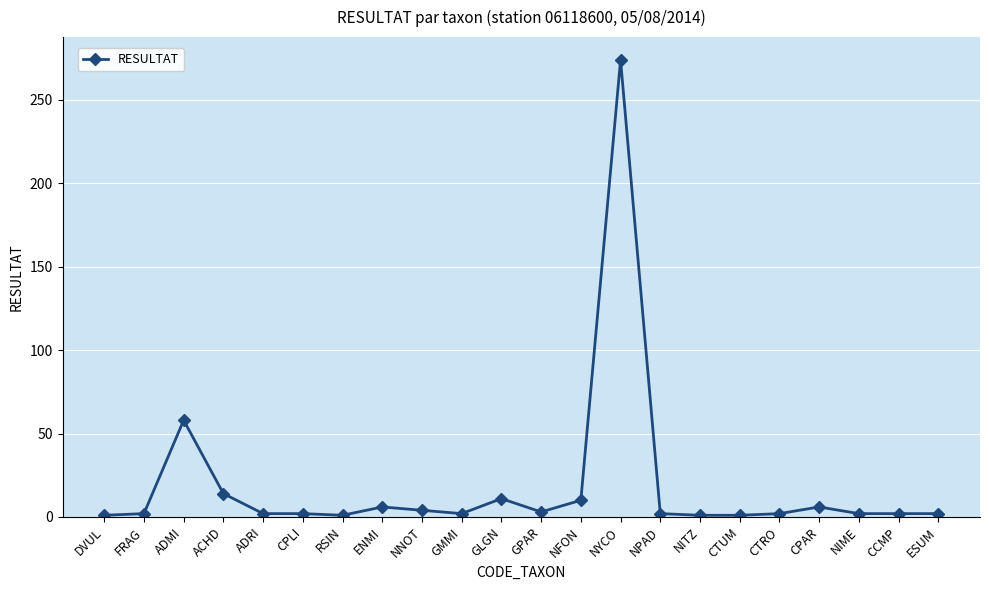

What is the maximum value shown in the chart?

274